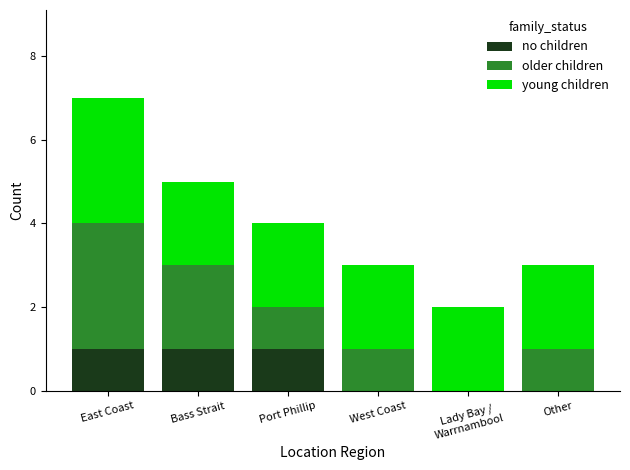

At which category is the sum across all series the highest?

East Coast